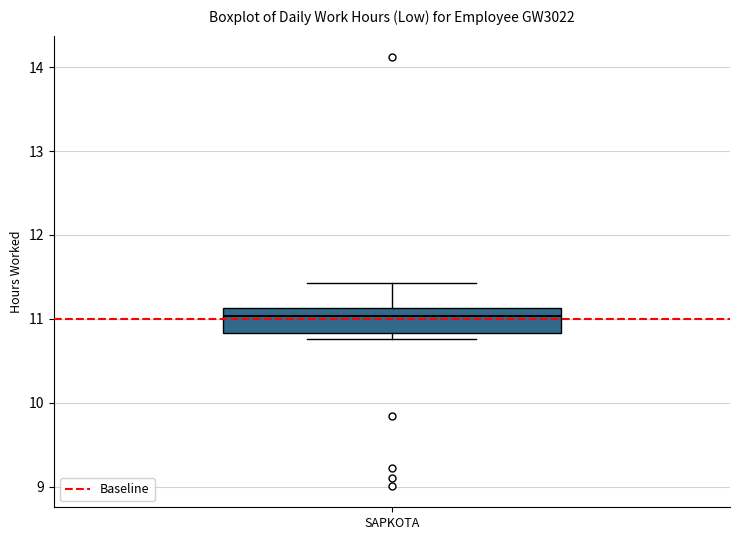

Where is the lower edge of the box for SAPKOTA on the y-axis? The values are not printed on the chart, so give them approximately, as read against the axis.

10.8